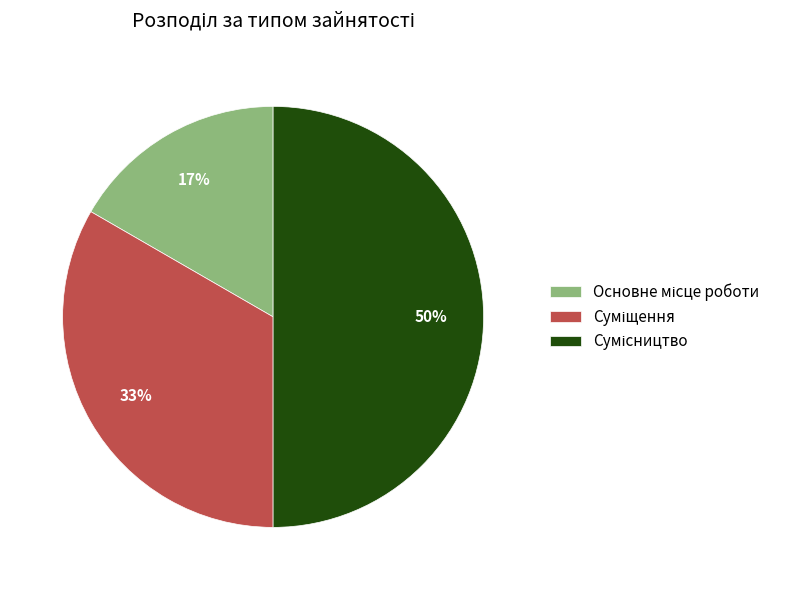

To the nearest percent, what is the difference between the largest and smallest slice percentages?

33%